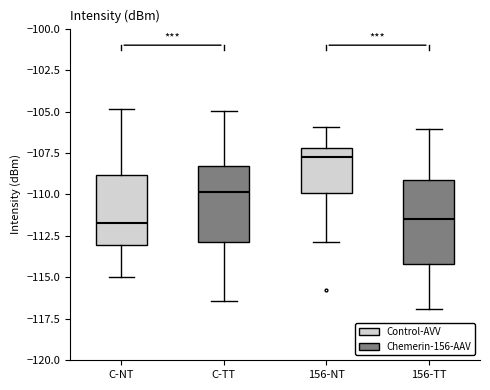

Reading left to right, read every box against the y-axis: the position of its median line, the range the box covers, and the ends of its whiskers. The values are not printed on the chart, so give them approximately, as read against the axis.

C-NT: median -111.5, box -113.0 to -109.0, whiskers -115.0 to -105.0
C-TT: median -110.0, box -113.0 to -108.5, whiskers -116.5 to -105.0
156-NT: median -107.5, box -110.0 to -107.0, whiskers -113.0 to -106.0
156-TT: median -111.5, box -114.0 to -109.0, whiskers -117.0 to -106.0